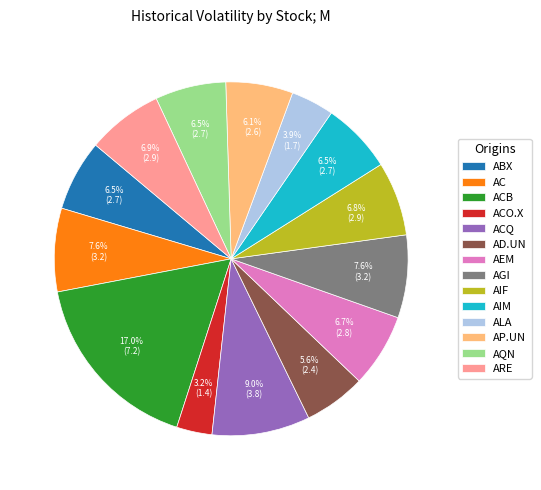

How much of the chart is everything except AC?

92.4%